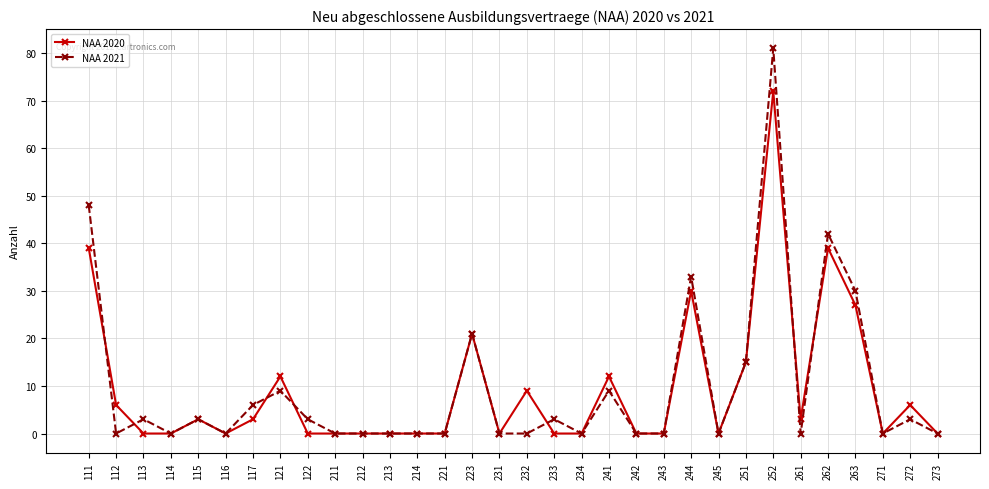

What is the difference between the NAA 2020 values at 252 and 121?

60